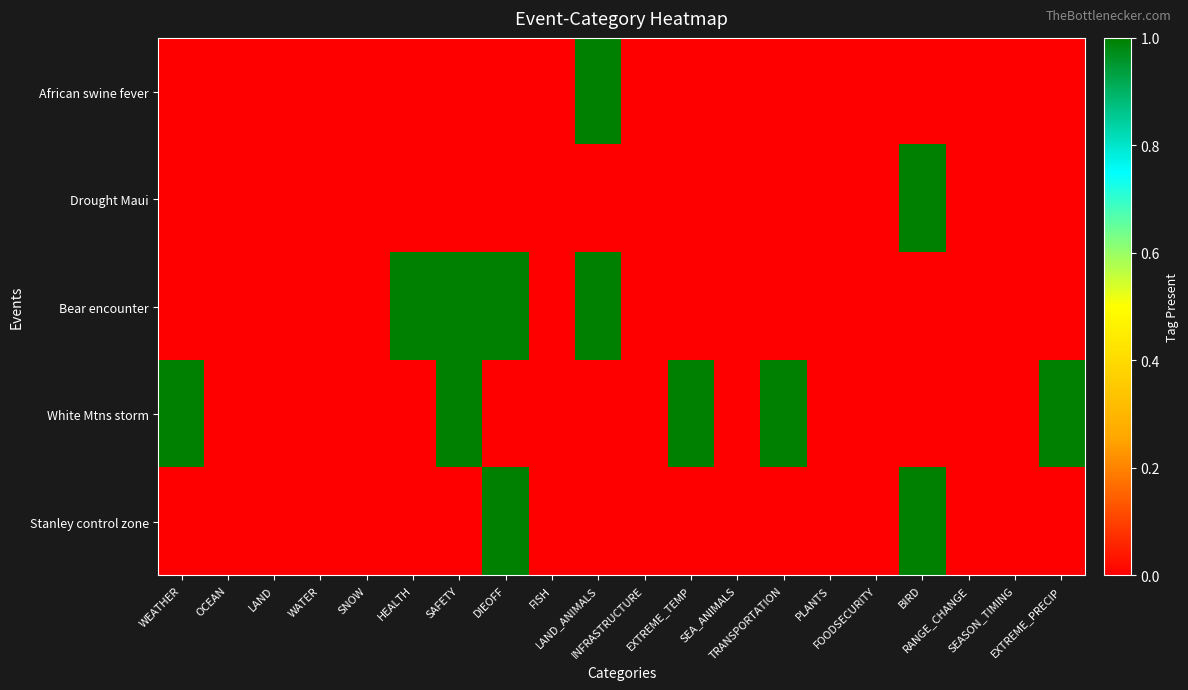

Reading left to right, list all the values displayed in this chart.

African swine fever: WEATHER=0	OCEAN=0	LAND=0	WATER=0	SNOW=0	HEALTH=0	SAFETY=0	DIEOFF=0	FISH=0	LAND_ANIMALS=1	INFRASTRUCTURE=0	EXTREME_TEMP=0	SEA_ANIMALS=0	TRANSPORTATION=0	PLANTS=0	FOODSECURITY=0	BIRD=0	RANGE_CHANGE=0	SEASON_TIMING=0	EXTREME_PRECIP=0
Drought Maui: WEATHER=0	OCEAN=0	LAND=0	WATER=0	SNOW=0	HEALTH=0	SAFETY=0	DIEOFF=0	FISH=0	LAND_ANIMALS=0	INFRASTRUCTURE=0	EXTREME_TEMP=0	SEA_ANIMALS=0	TRANSPORTATION=0	PLANTS=0	FOODSECURITY=0	BIRD=1	RANGE_CHANGE=0	SEASON_TIMING=0	EXTREME_PRECIP=0
Bear encounter: WEATHER=0	OCEAN=0	LAND=0	WATER=0	SNOW=0	HEALTH=1	SAFETY=1	DIEOFF=1	FISH=0	LAND_ANIMALS=1	INFRASTRUCTURE=0	EXTREME_TEMP=0	SEA_ANIMALS=0	TRANSPORTATION=0	PLANTS=0	FOODSECURITY=0	BIRD=0	RANGE_CHANGE=0	SEASON_TIMING=0	EXTREME_PRECIP=0
White Mtns storm: WEATHER=1	OCEAN=0	LAND=0	WATER=0	SNOW=0	HEALTH=0	SAFETY=1	DIEOFF=0	FISH=0	LAND_ANIMALS=0	INFRASTRUCTURE=0	EXTREME_TEMP=1	SEA_ANIMALS=0	TRANSPORTATION=1	PLANTS=0	FOODSECURITY=0	BIRD=0	RANGE_CHANGE=0	SEASON_TIMING=0	EXTREME_PRECIP=1
Stanley control zone: WEATHER=0	OCEAN=0	LAND=0	WATER=0	SNOW=0	HEALTH=0	SAFETY=0	DIEOFF=1	FISH=0	LAND_ANIMALS=0	INFRASTRUCTURE=0	EXTREME_TEMP=0	SEA_ANIMALS=0	TRANSPORTATION=0	PLANTS=0	FOODSECURITY=0	BIRD=1	RANGE_CHANGE=0	SEASON_TIMING=0	EXTREME_PRECIP=0